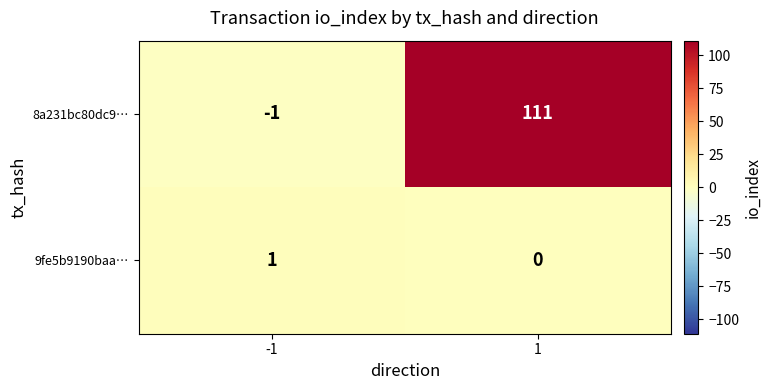

How many data points in 8a231bc80dc9… are less than 111?

1